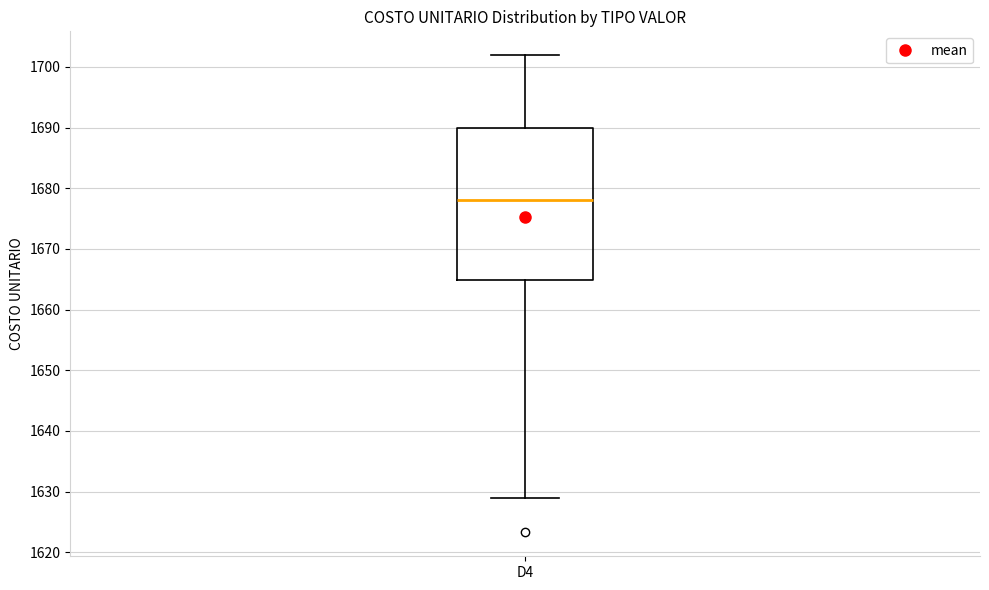

Transcribe this box plot: give where the median line is, the range the box spans, and where the two whiskers end, as read against the y-axis. The values are not printed on the chart, so give them approximately, as read against the axis.

median 1678, box 1665 to 1690, whiskers 1629 to 1702